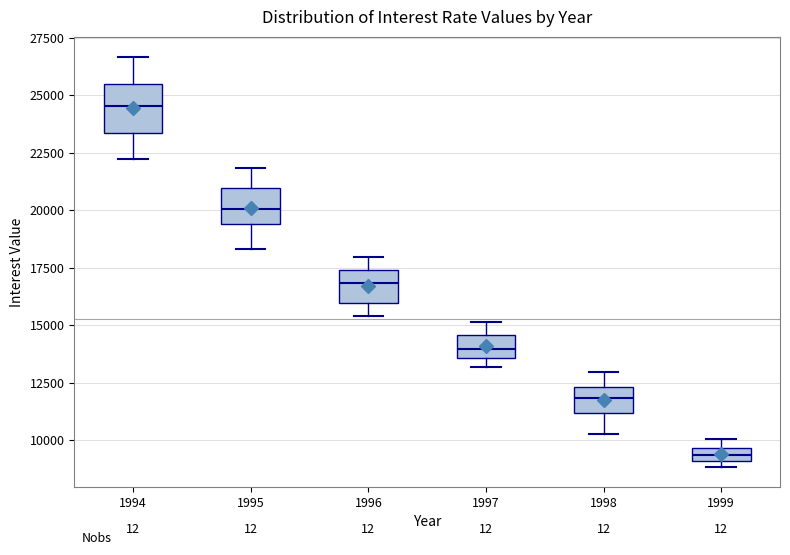

Which box has the lowest median line?

1999